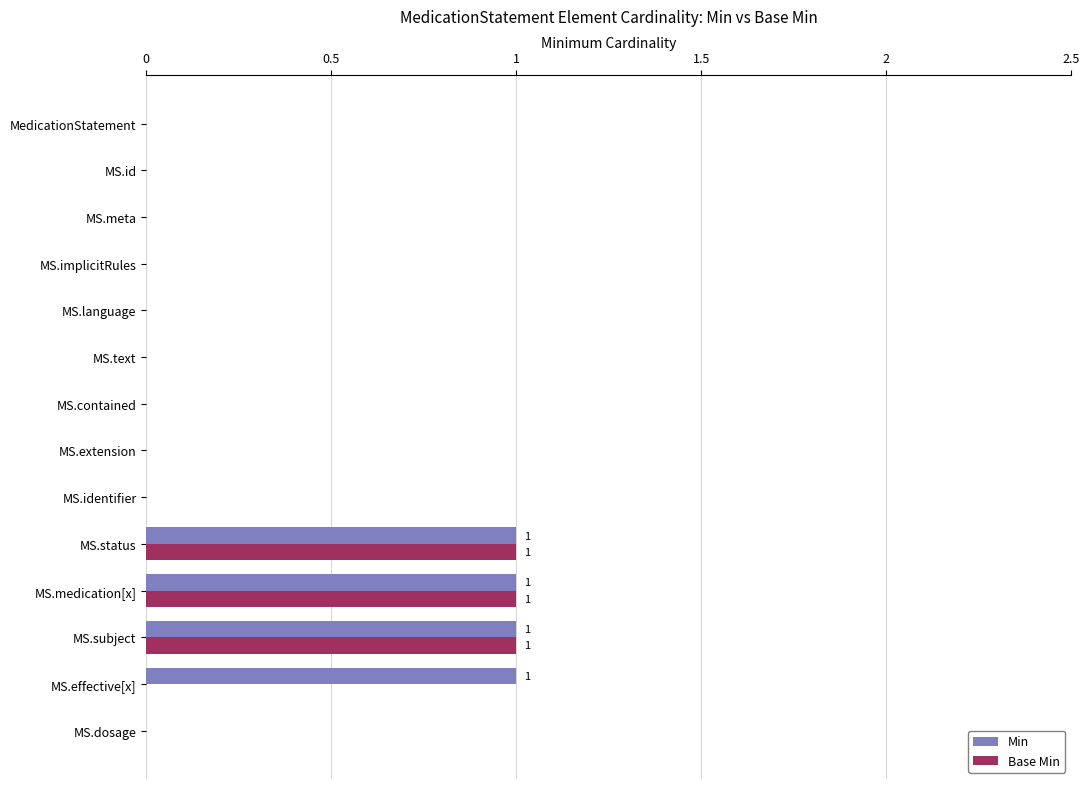

How many series are shown in this chart?

2